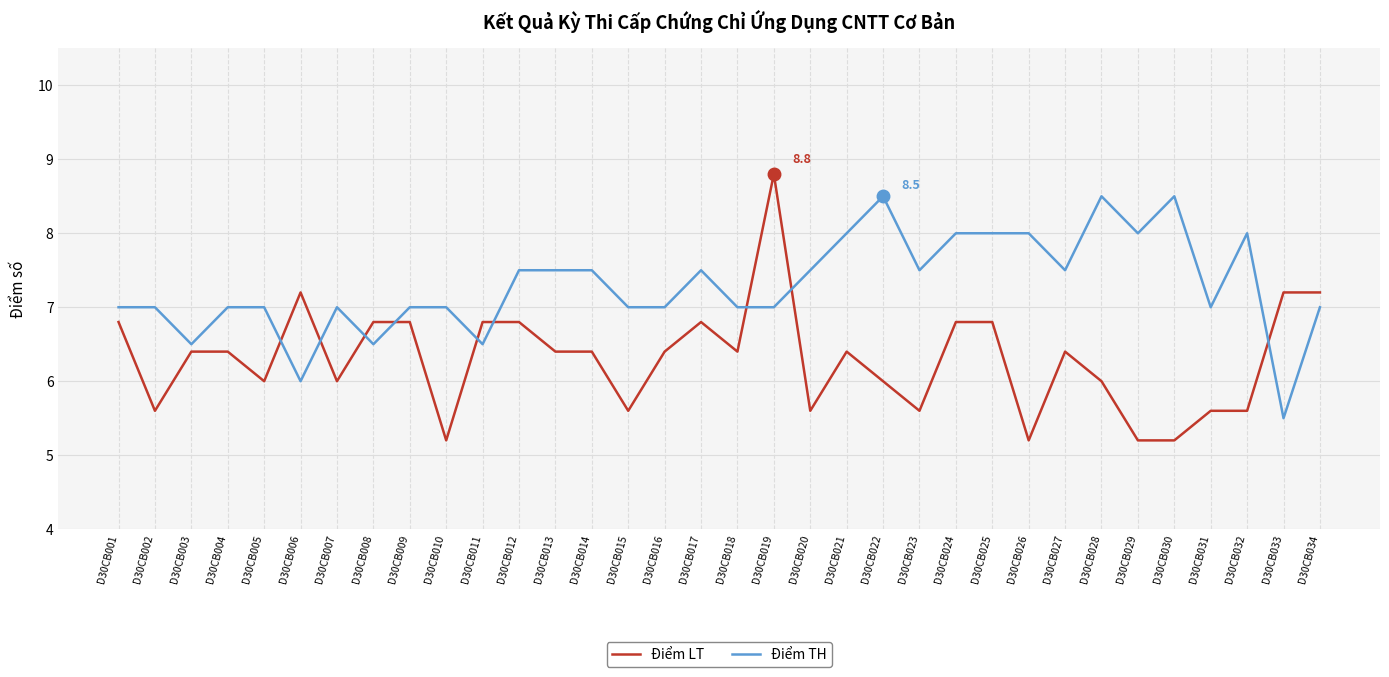

Is this an area chart (filled region under the line)?

No